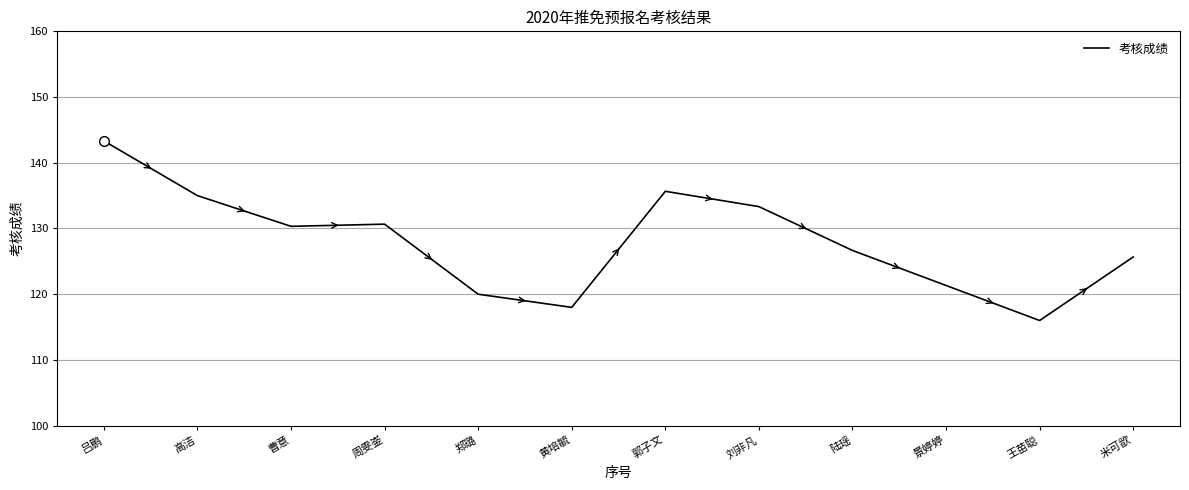

What position from the left is 黄培毓?

6